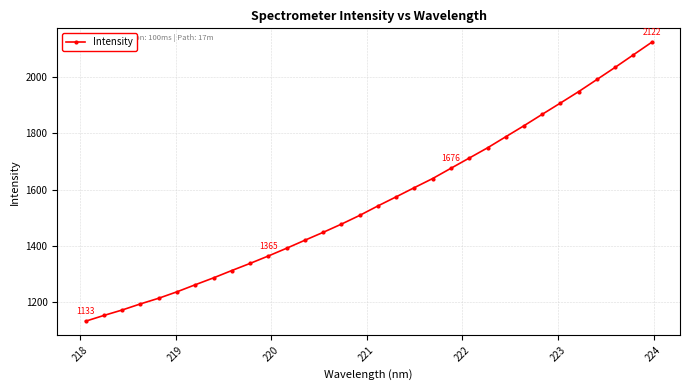

Does the chart have visible grid lines?

Yes